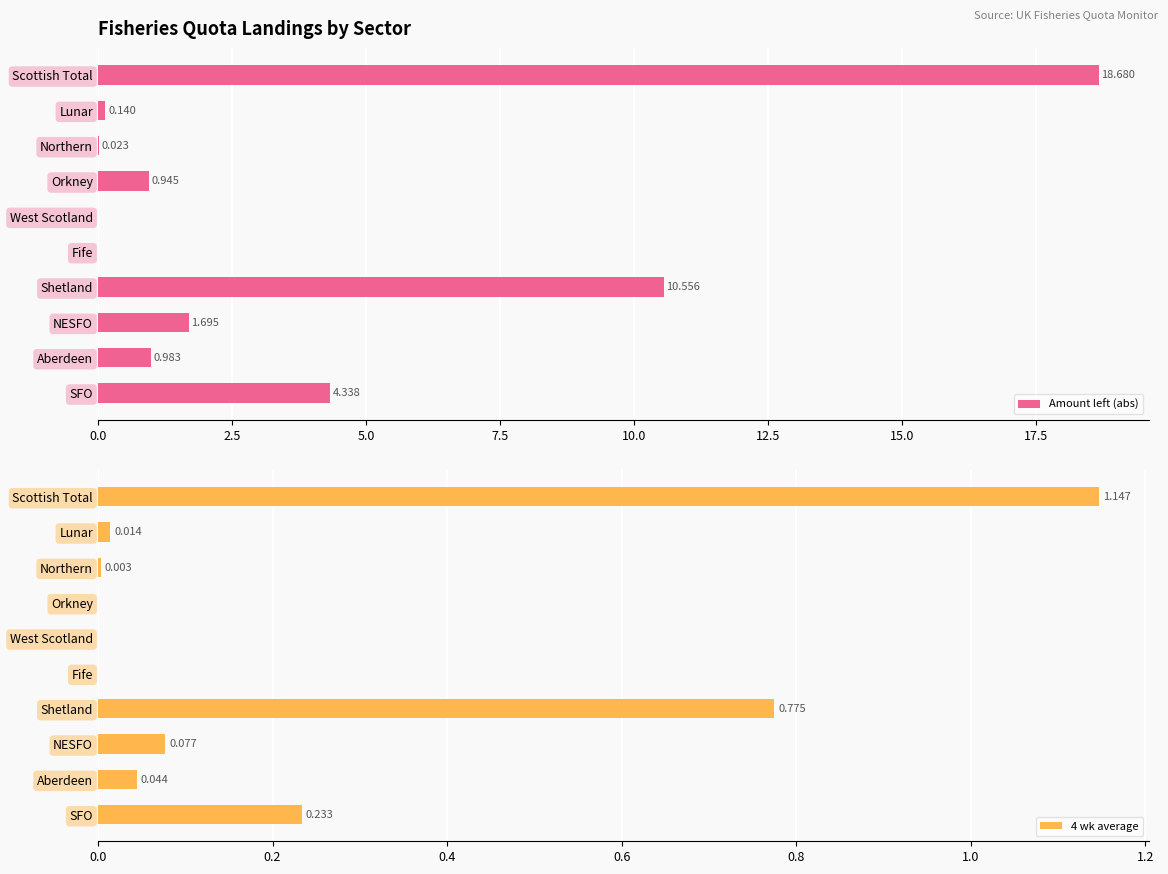

Does the chart contain stacked bars?

No